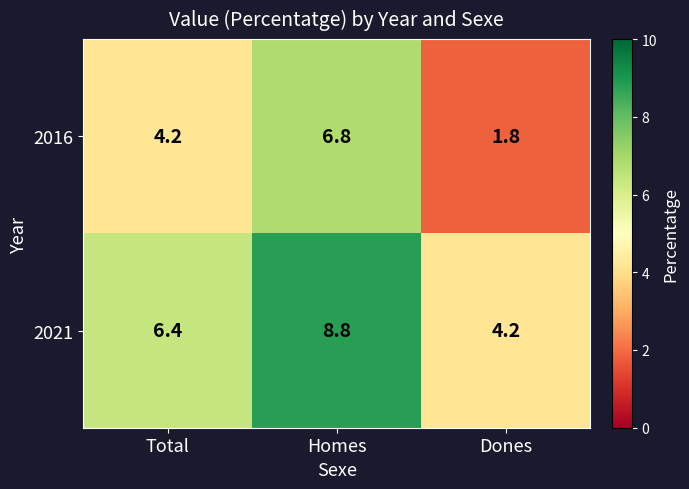

The 2016 series shows 1.8 at Dones. True or false?

True